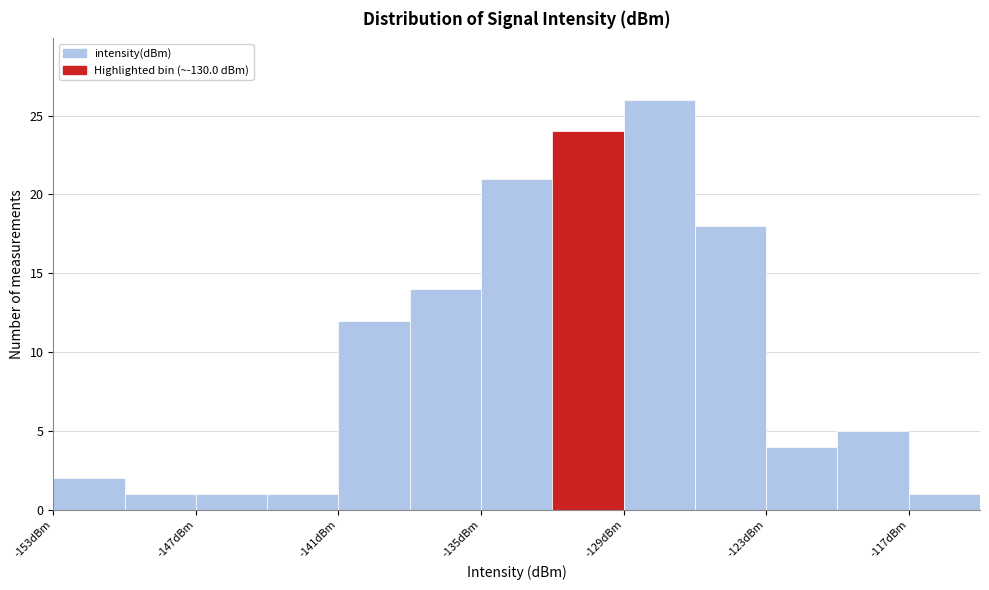

Read against the x-axis, roughly where is the centre of the tallest bar?

-127